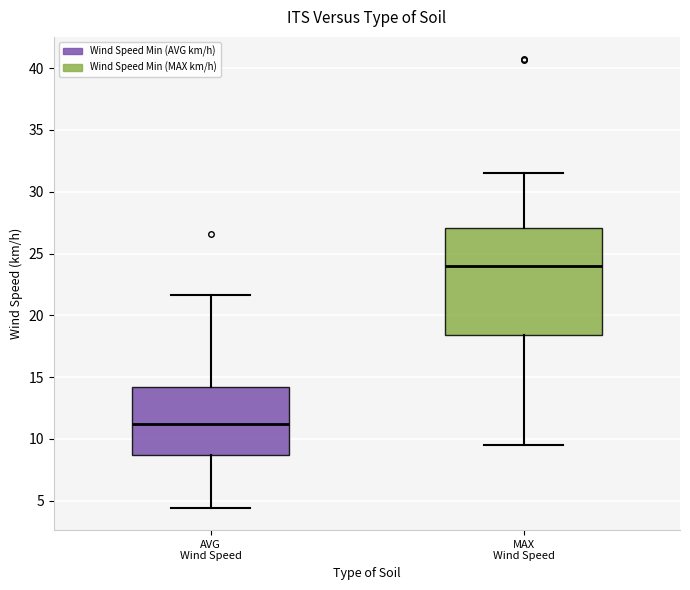

Which box's median line is the lowest?

AVG Wind Speed